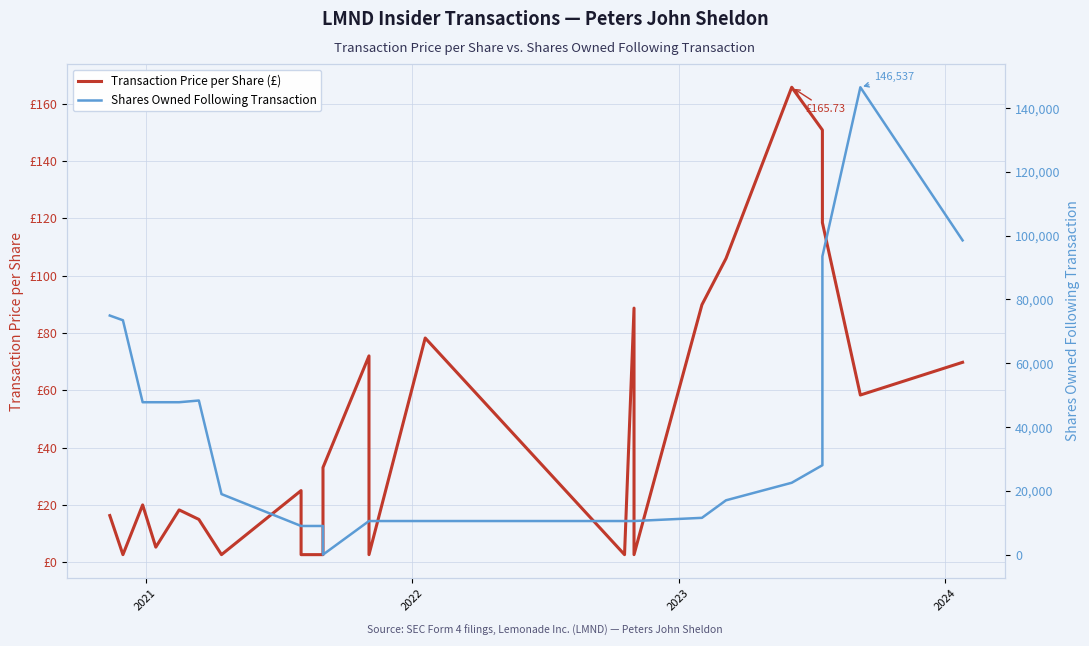

How many interior local peaks does the Transaction Price per Share (£) series have?

7